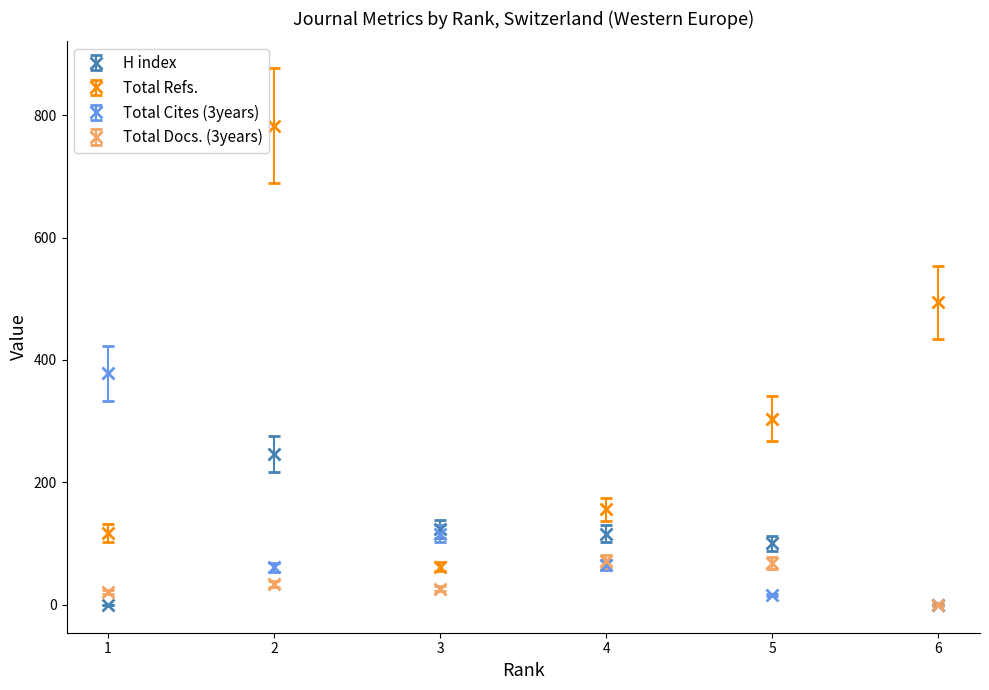

How many categories are shown in the chart?

6